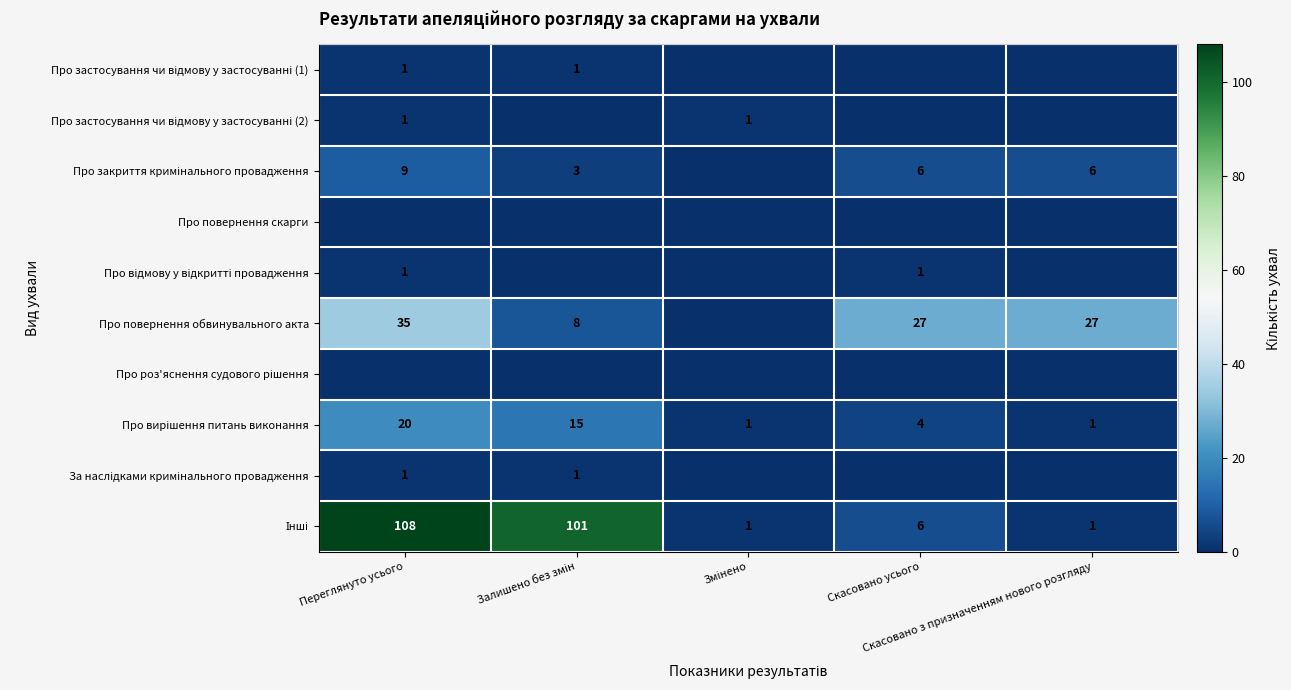

Where is Про роз'яснення судового рішення nearest to the value 0?

Переглянуто усього